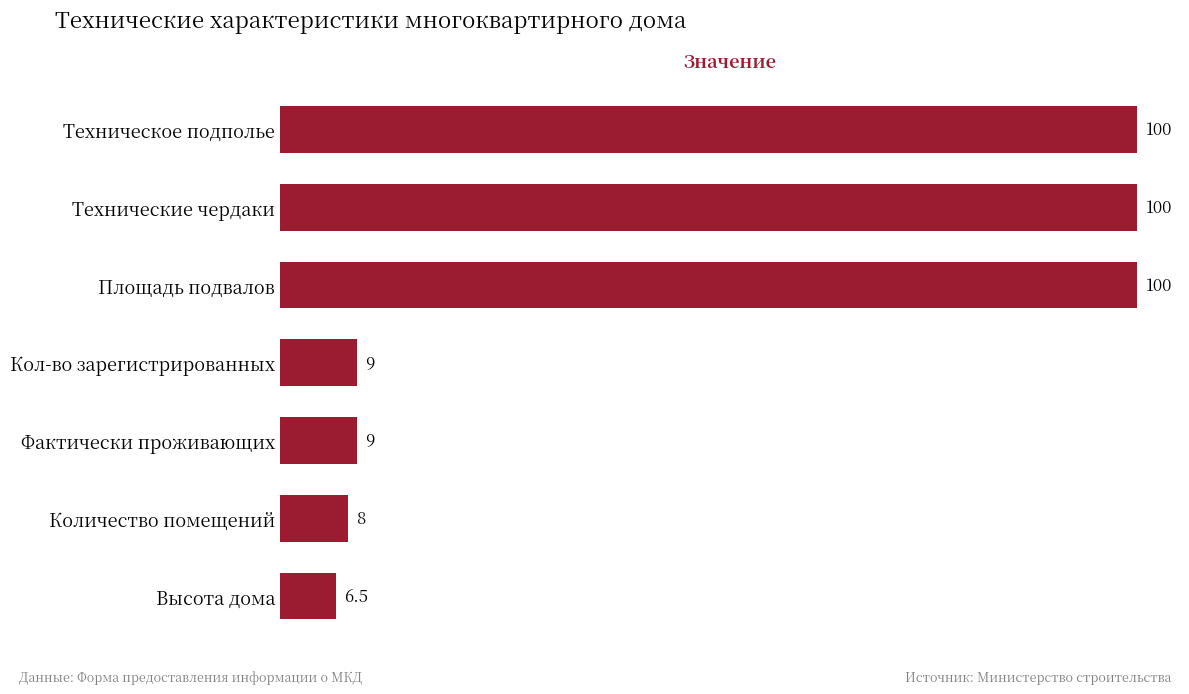

Is it true that the value at Технические чердаки is 142.0?

False